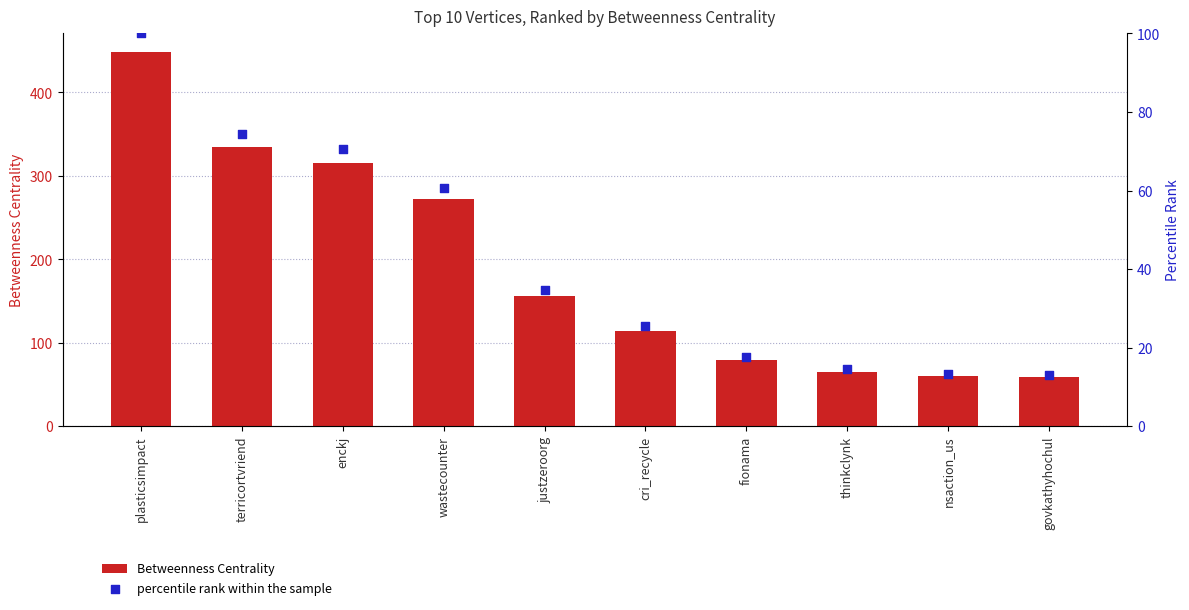

Is the value of percentile rank within the sample at cri_recycle greater than the value of Betweenness Centrality at nsaction_us?

No